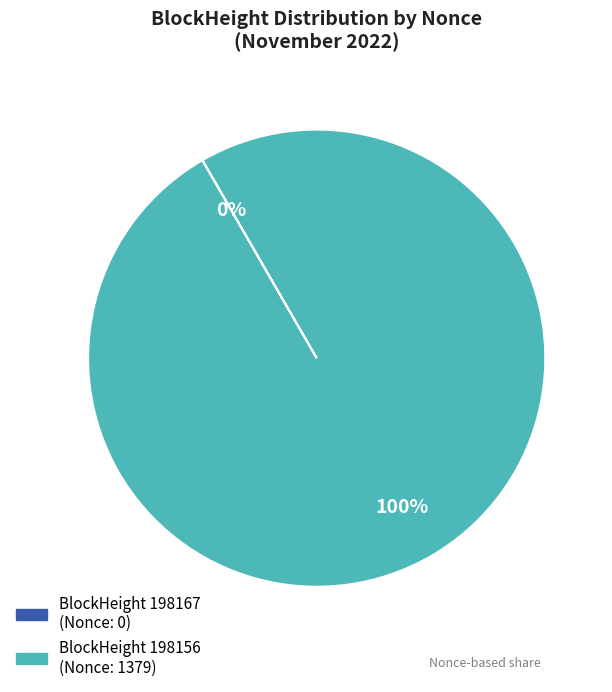

To the nearest percent, what is the average slice percentage?

50%